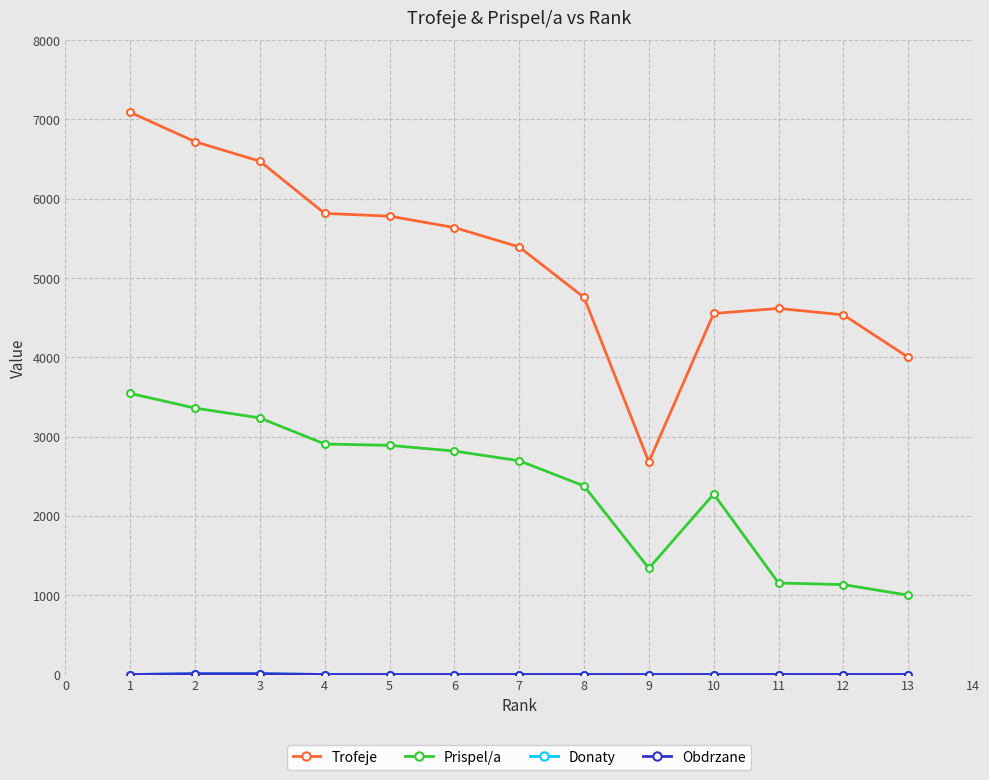

At which label does Trofeje first exceed 5392?

1